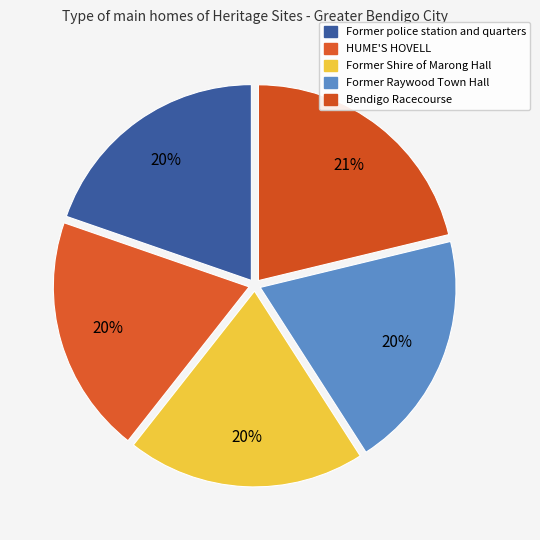

How many slices are in this pie chart?

5